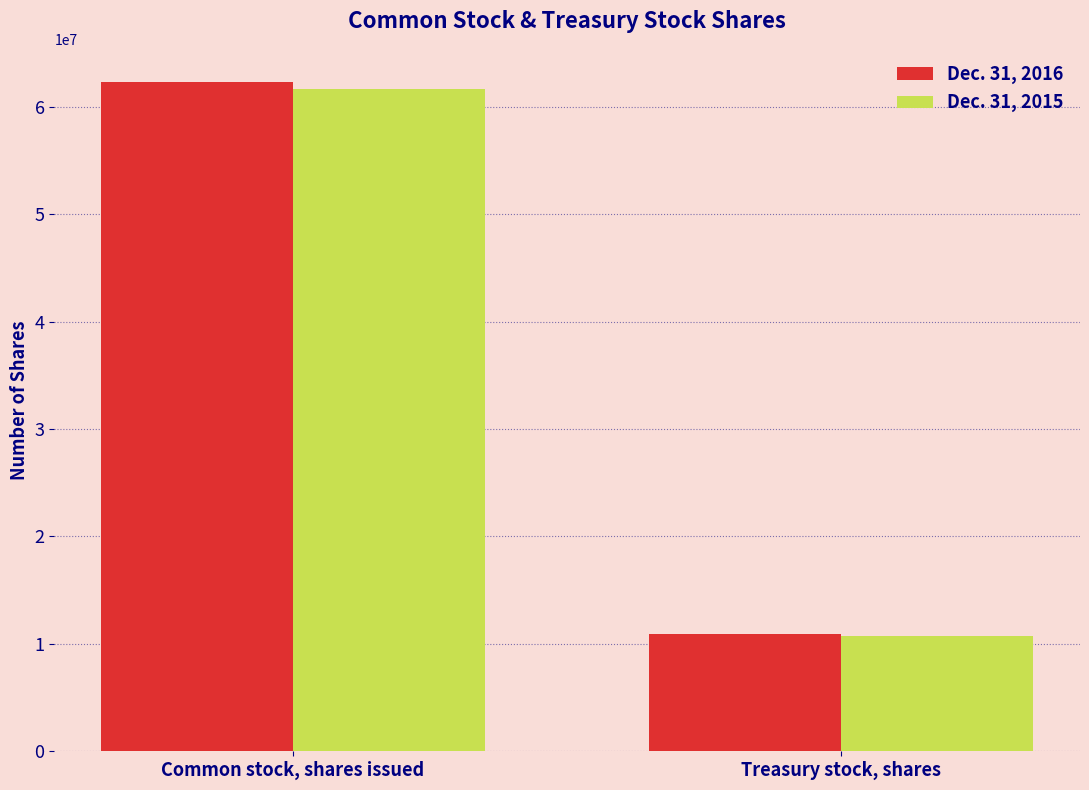

The value of Dec. 31, 2016 at Treasury stock, shares is 17479791. True or false?

False